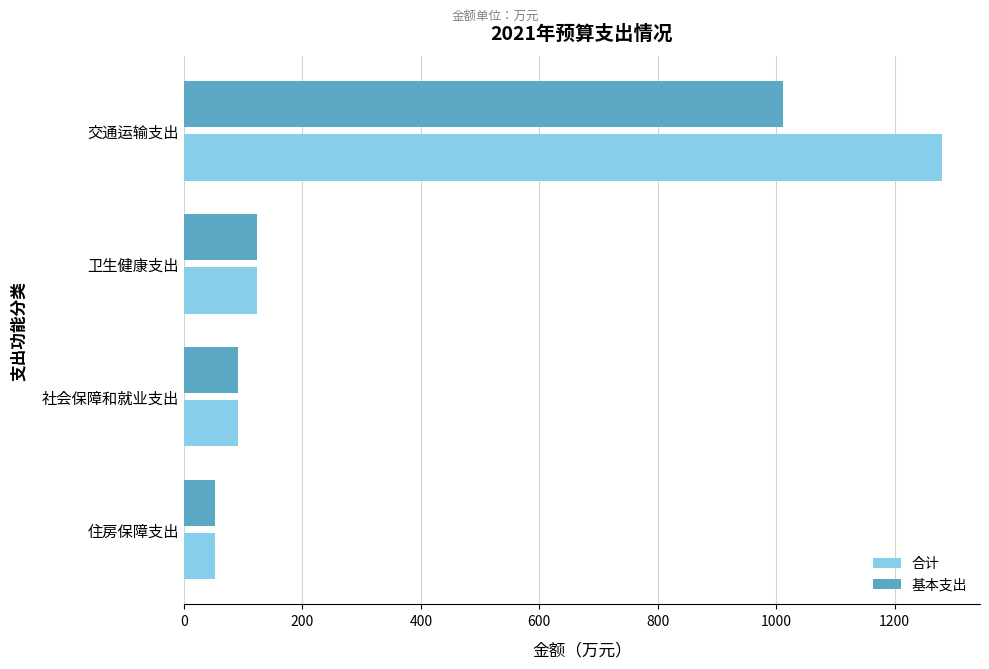

True or false: 基本支出 has a value of 1012.2 at 交通运输支出.

True